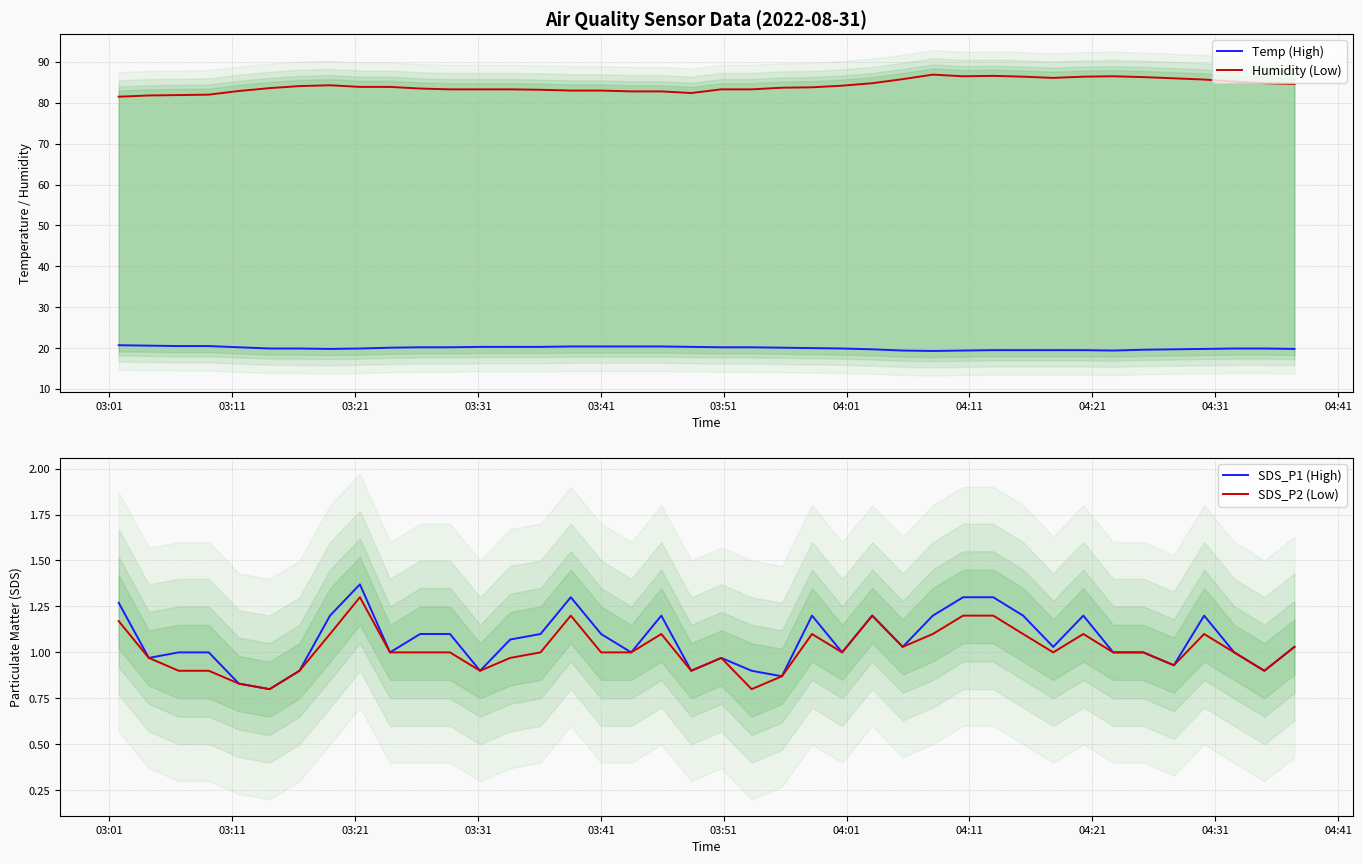

How many lines are shown in the chart?

4